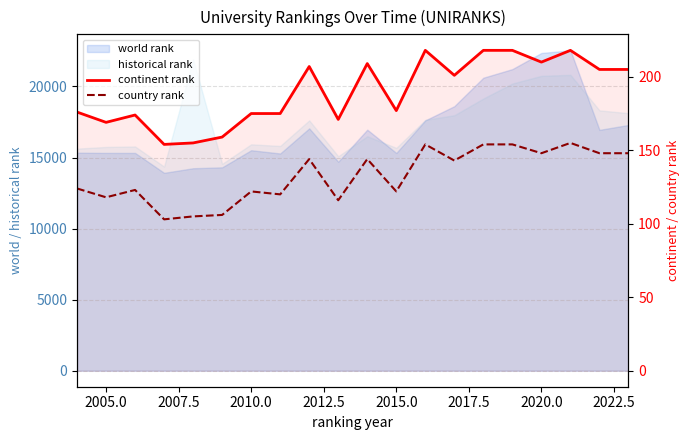

True or false: country rank and continent rank cross at least once.

False